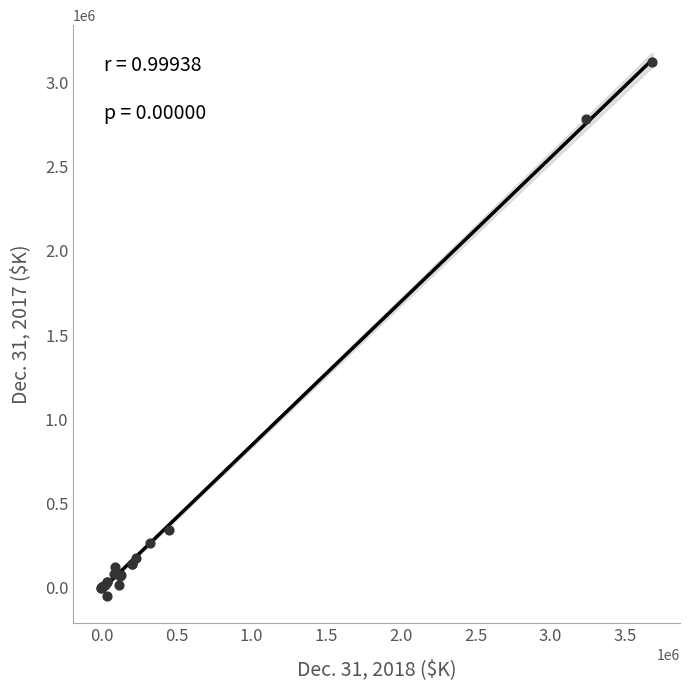

What Y value in the scatter plot is closest to 1534990?

337630.0